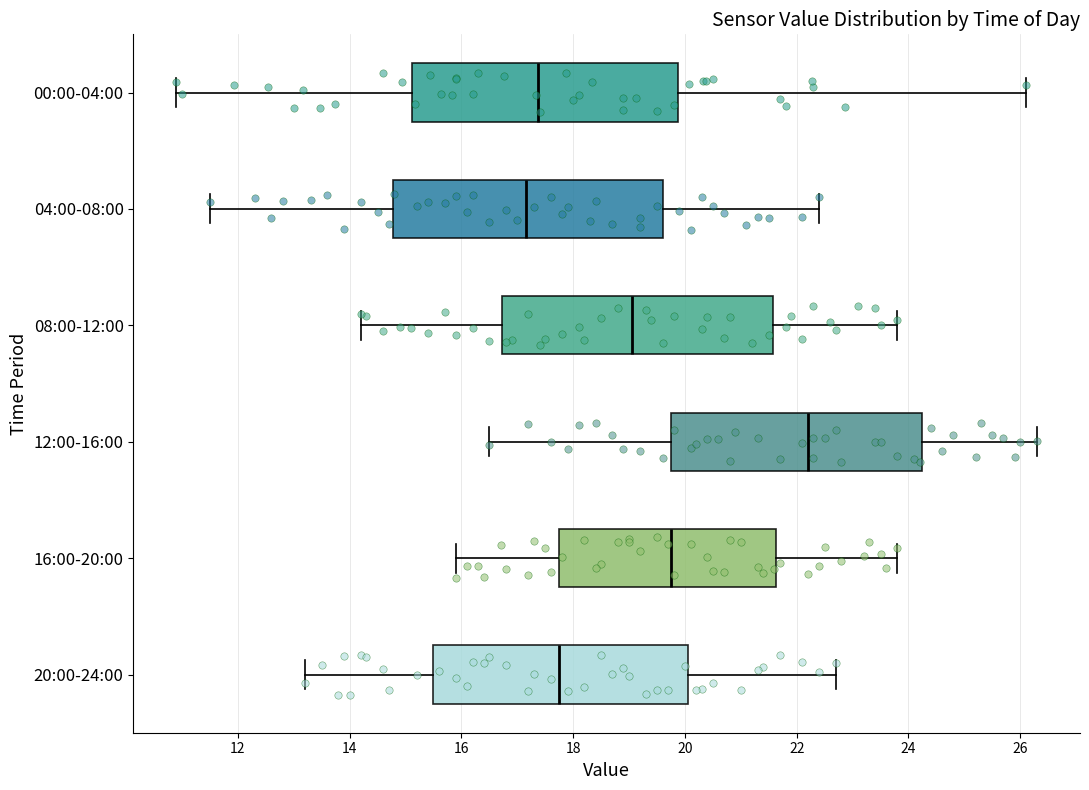

Reading bottom to top, read every box against the x-axis: the position of its median line, the range the box covers, and the ends of its whiskers. The values are not printed on the chart, so give them approximately, as read against the axis.

20:00-24:00: median 17.8, box 15.6 to 20.0, whiskers 13.2 to 22.8
16:00-20:00: median 19.8, box 17.8 to 21.6, whiskers 16.0 to 23.8
12:00-16:00: median 22.2, box 19.8 to 24.2, whiskers 16.6 to 26.4
08:00-12:00: median 19.0, box 16.8 to 21.6, whiskers 14.2 to 23.8
04:00-08:00: median 17.2, box 14.8 to 19.6, whiskers 11.6 to 22.4
00:00-04:00: median 17.4, box 15.2 to 19.8, whiskers 11.0 to 26.2